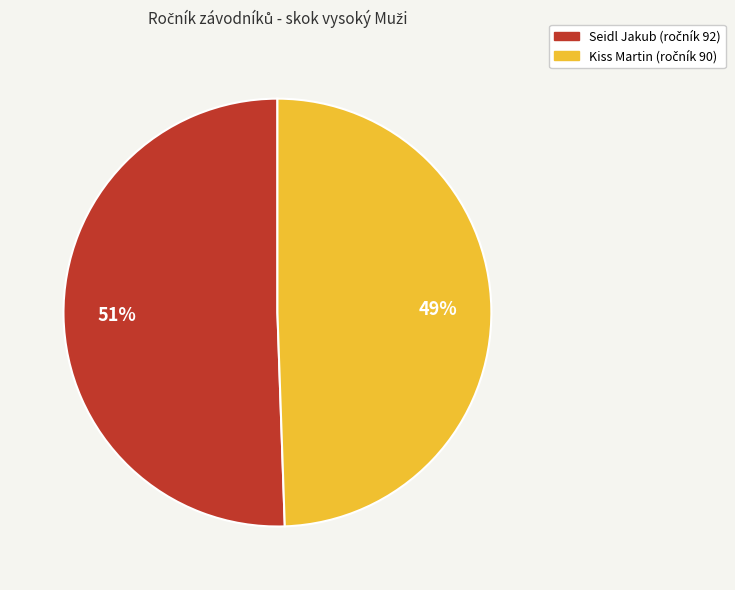

To the nearest percent, what is the average slice percentage?

50%